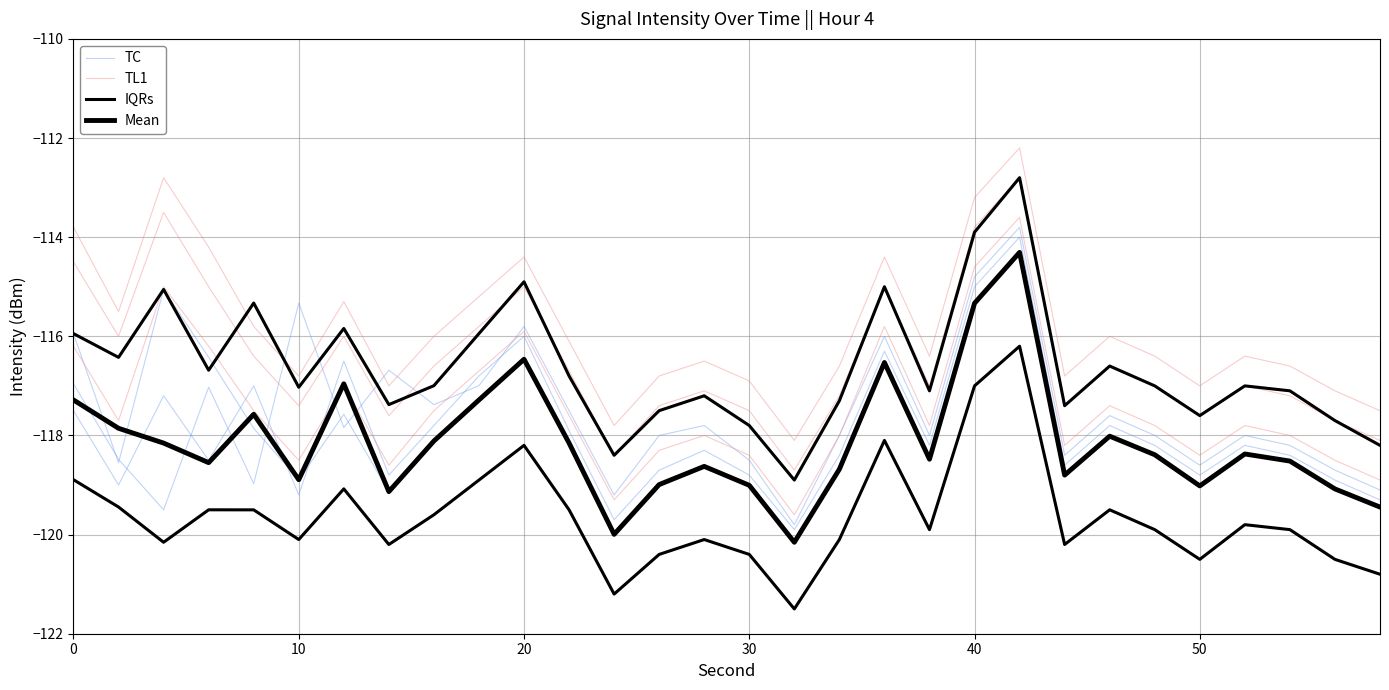

Count the number of categories in the chart.

30